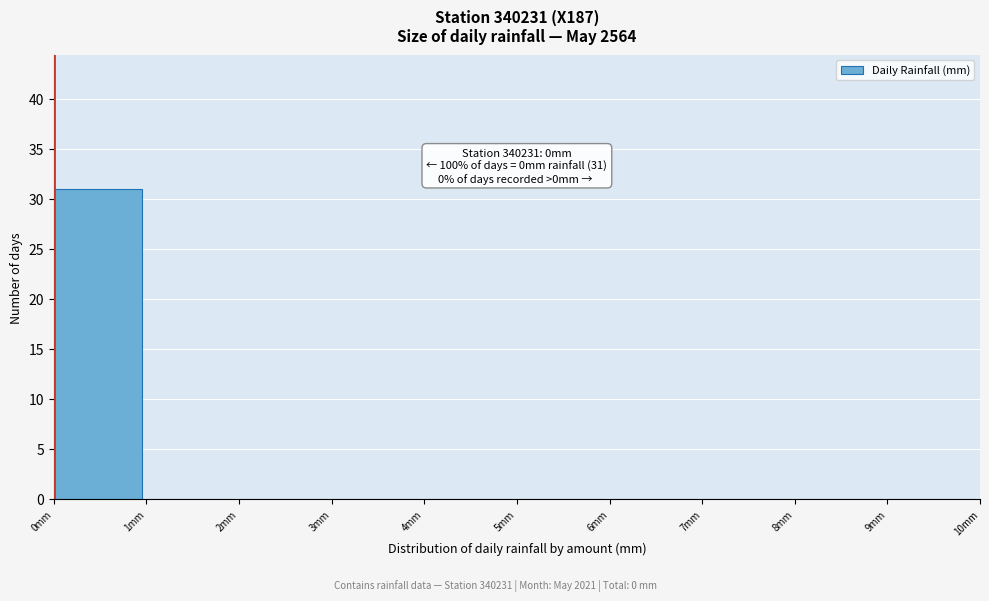

Which range on the x-axis has the tallest bar?

0 to 1